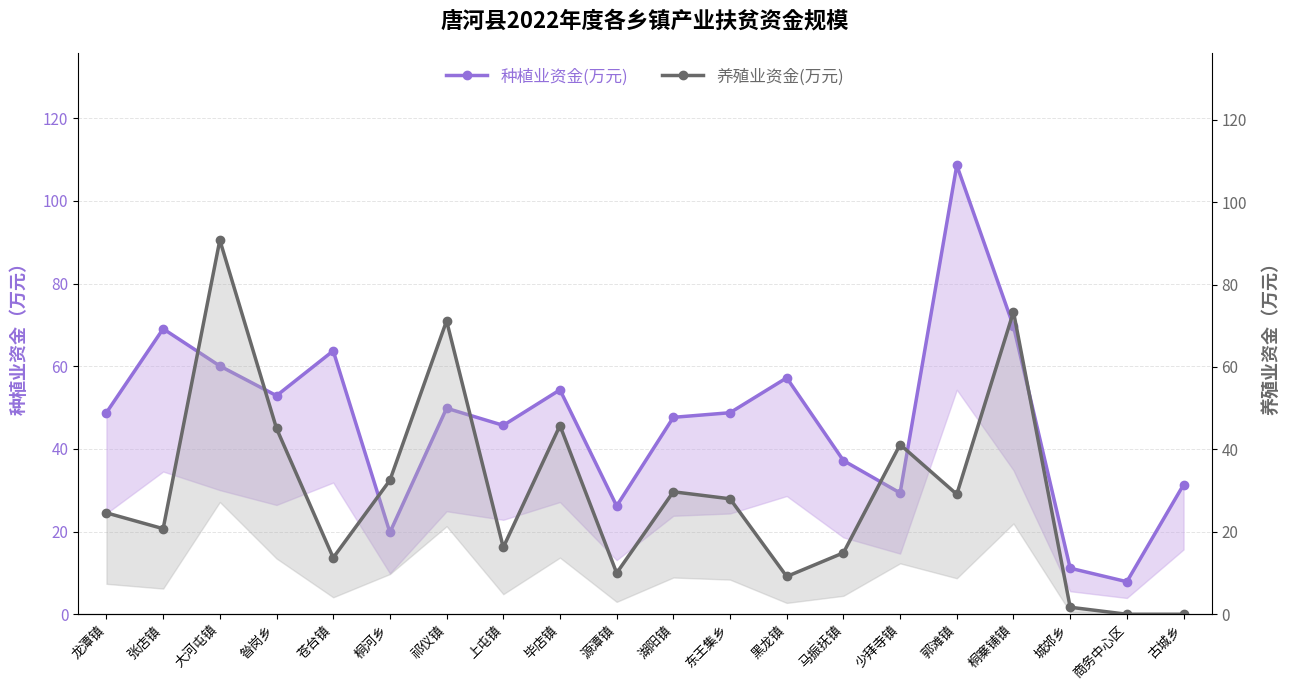

Count the number of data series in this chart.

2